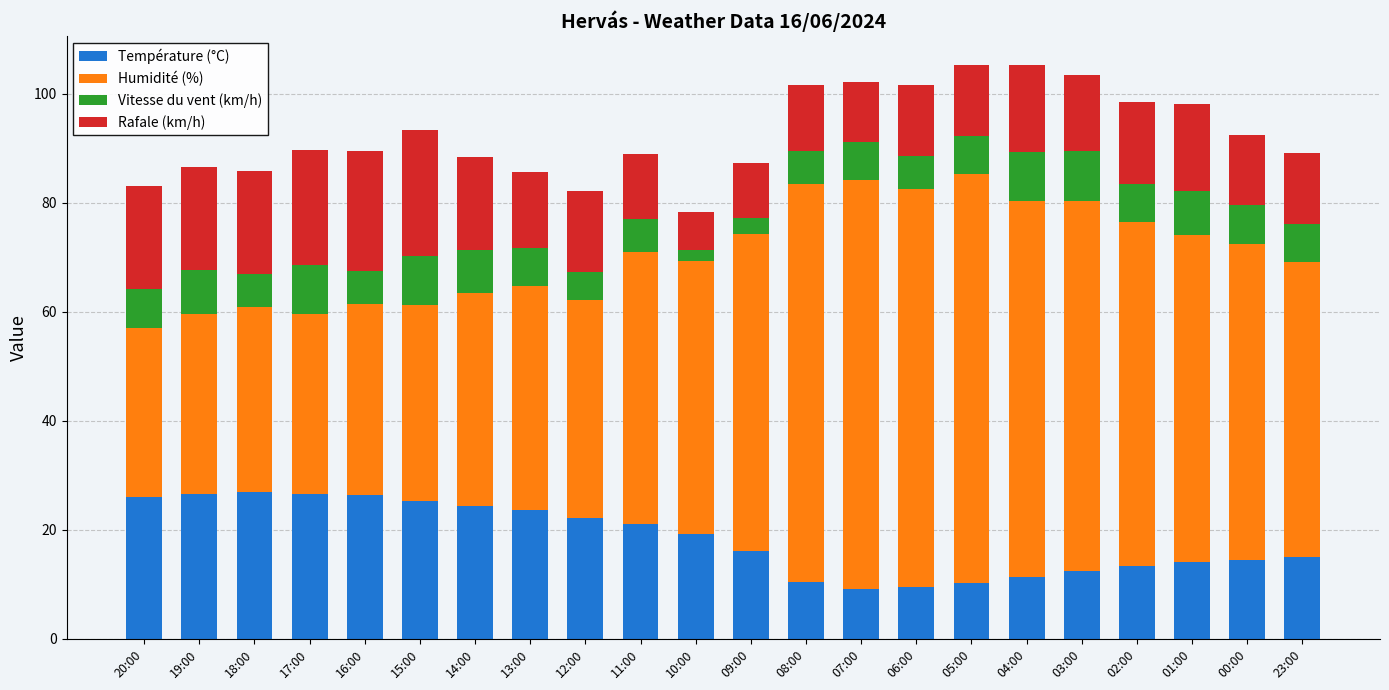

What is the minimum value for Température (°C)?

9.2